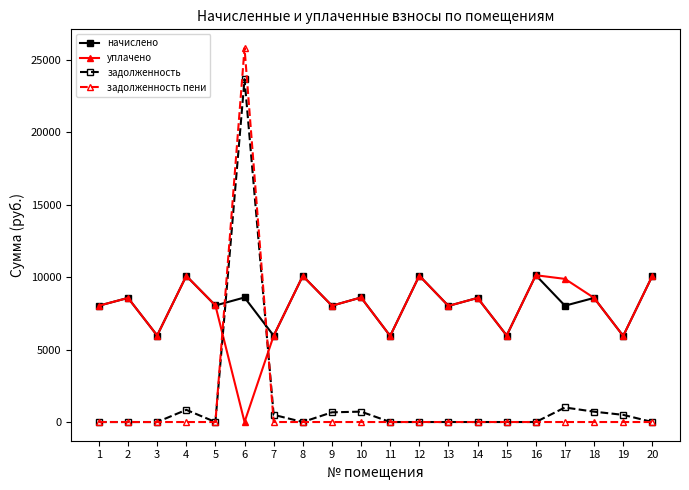

At which category does уплачено reach its first local valley?

3